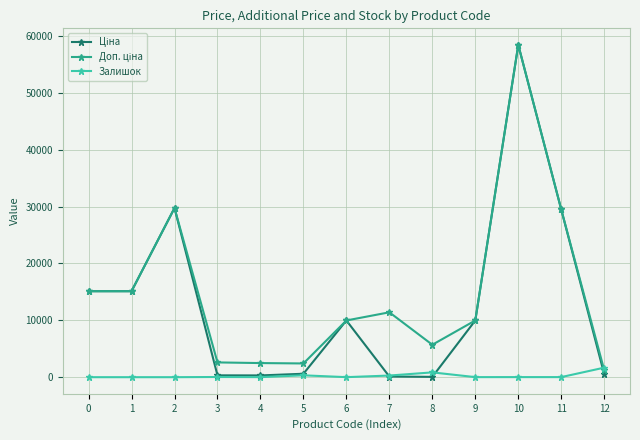

At which category is the sum across all series the highest?

10